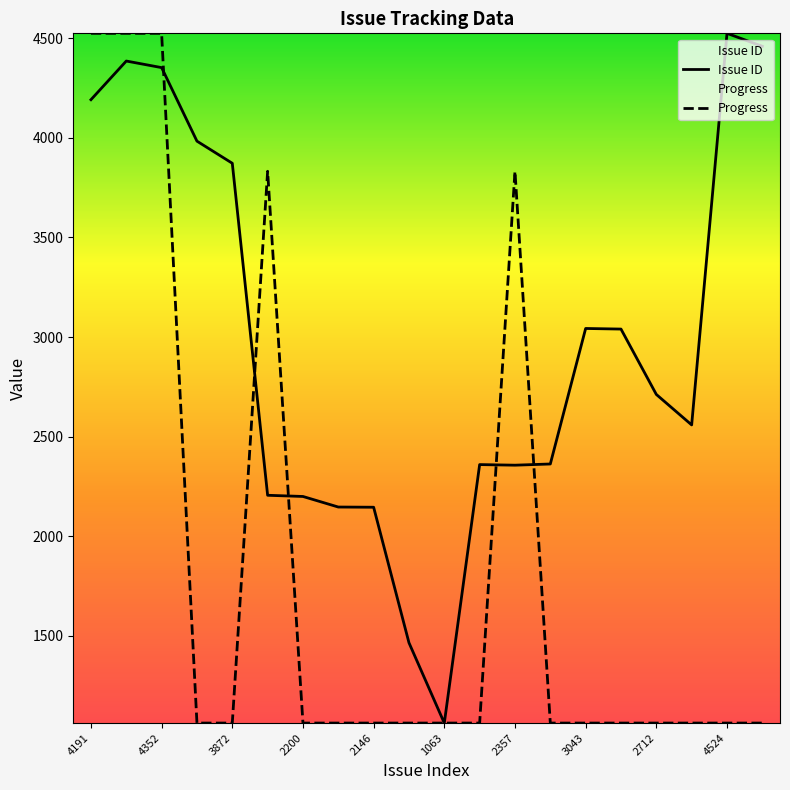

True or false: Progress and Issue ID intersect in this chart.

True